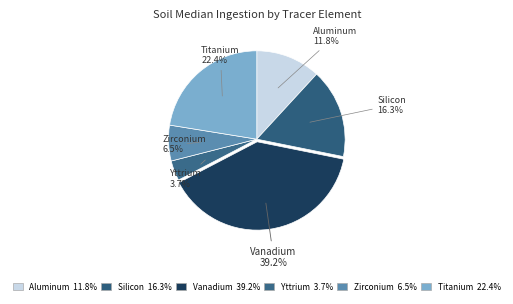

Which category has the biggest portion of the pie?

Vanadium